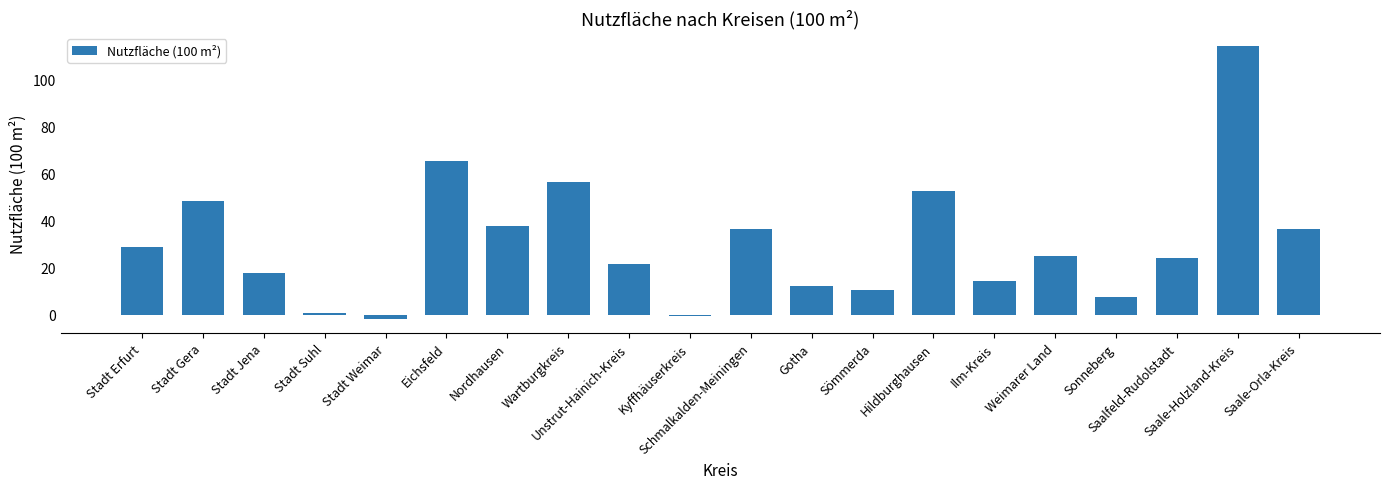

What is the value of the 15th bar from the left?

14.5